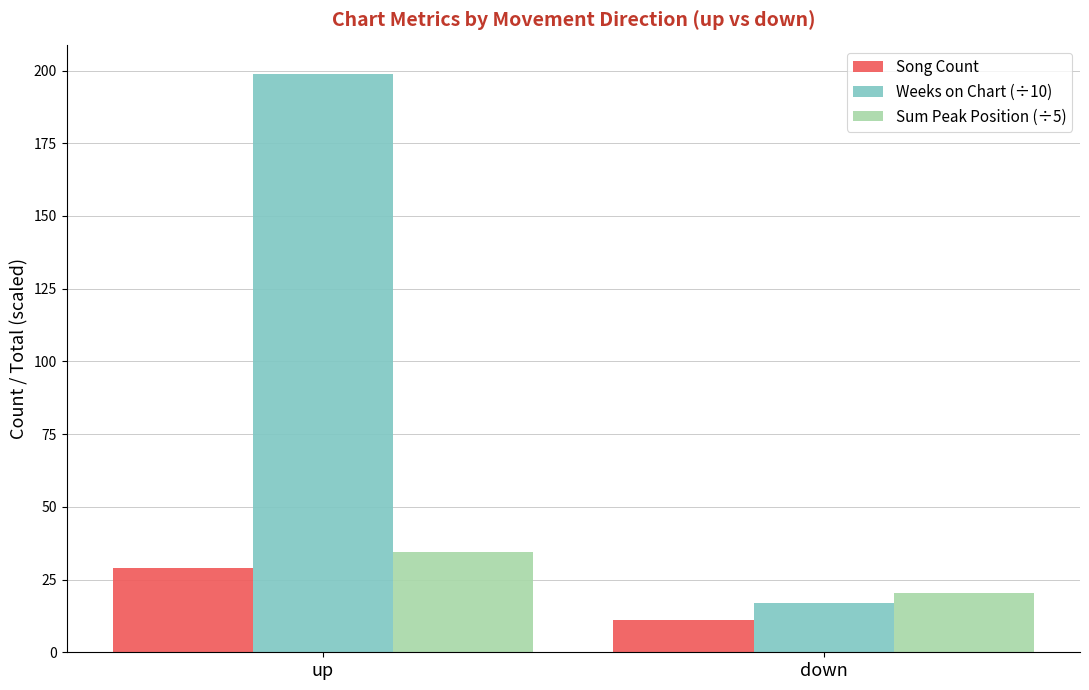

Read the Weeks on Chart (÷10) value at down.

17.1